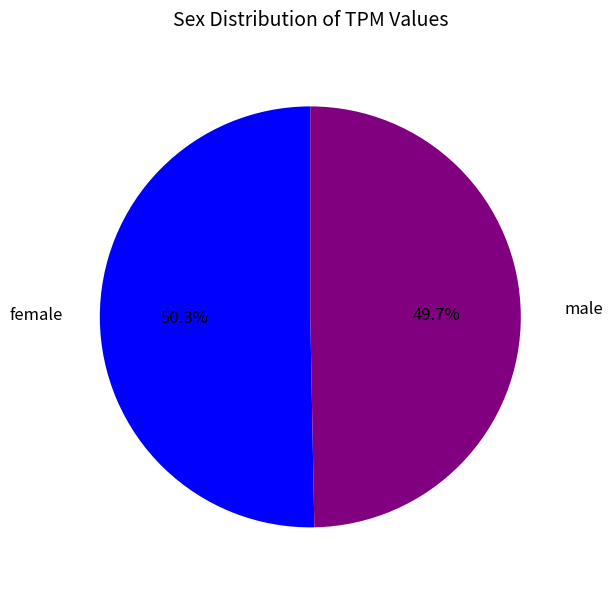

Count the number of slices in the pie.

2